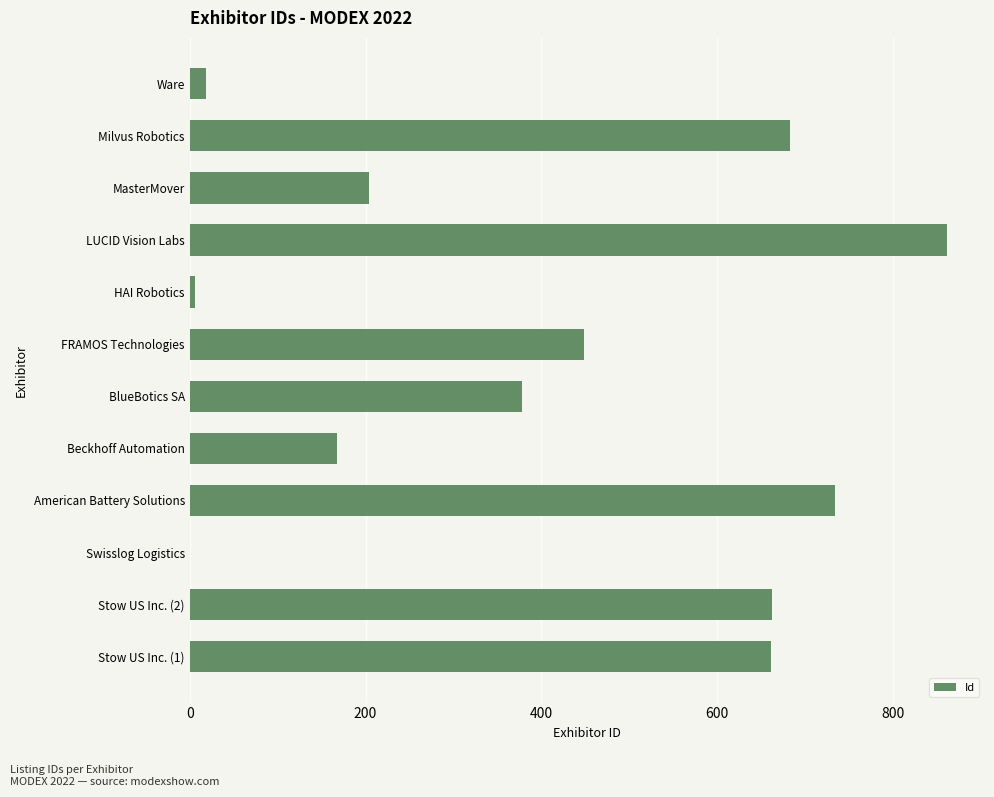

What is the sum of all values?

4828